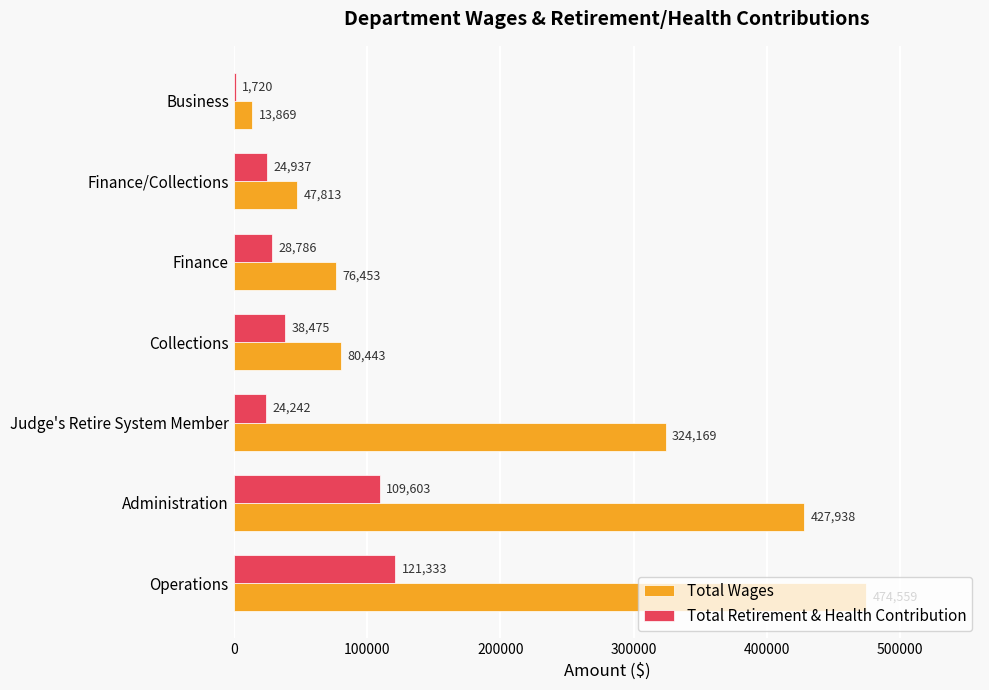

What are all the series names shown in the legend?

Total Wages, Total Retirement & Health Contribution